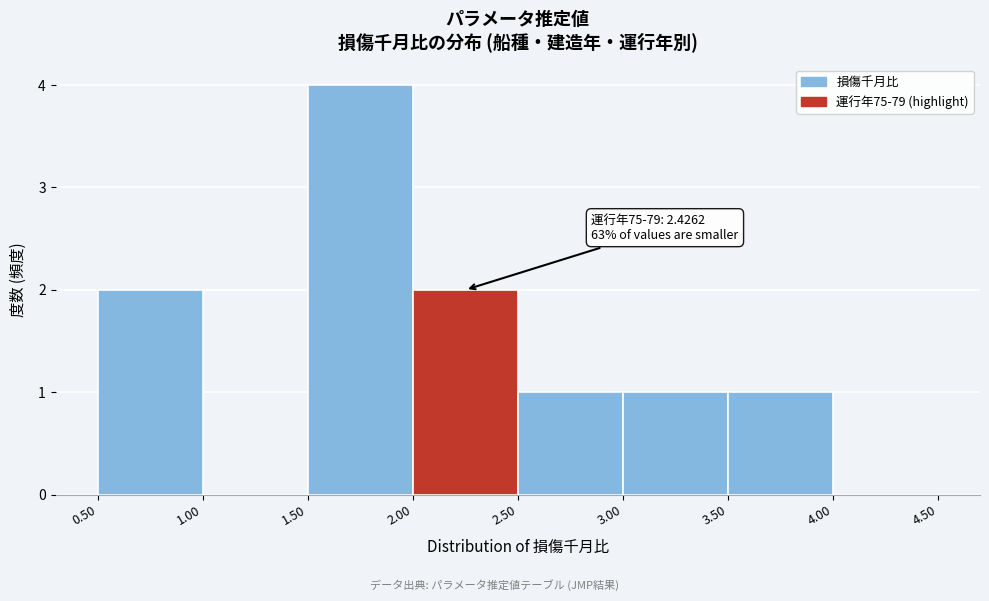

Which range on the x-axis has the tallest bar?

1.50 to 2.00